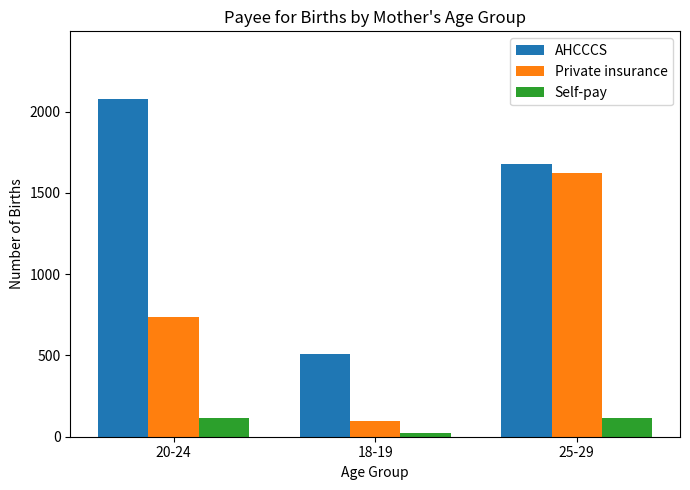

What is the label of the 3rd bar from the right?

20-24